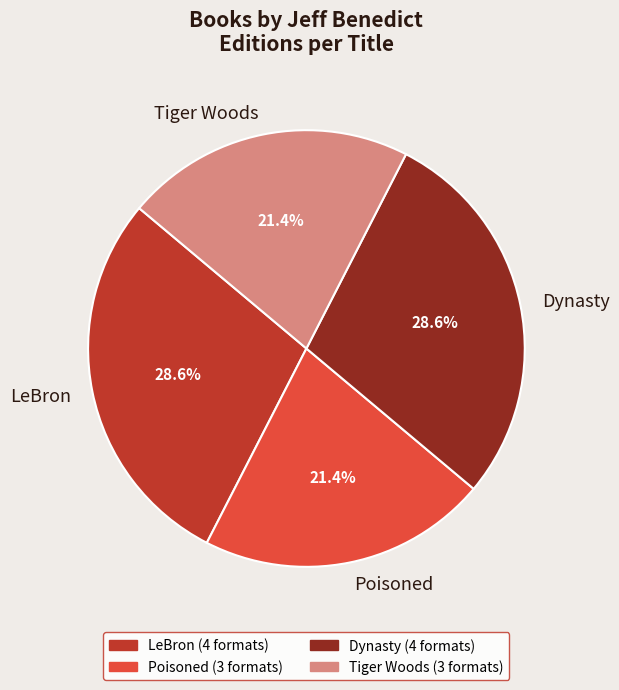

What portion of the pie excludes Dynasty?

71.4%